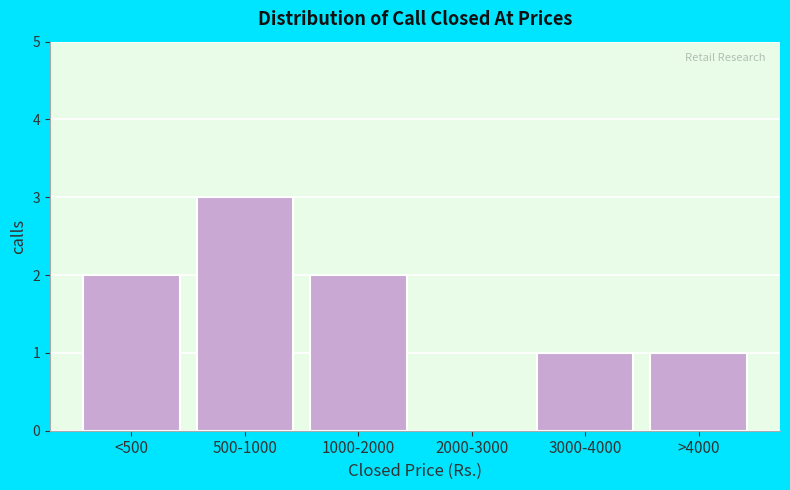

Reading left to right, extract all data points from this chart.

<500=2	500-1000=3	1000-2000=2	2000-3000=0	3000-4000=1	>4000=1